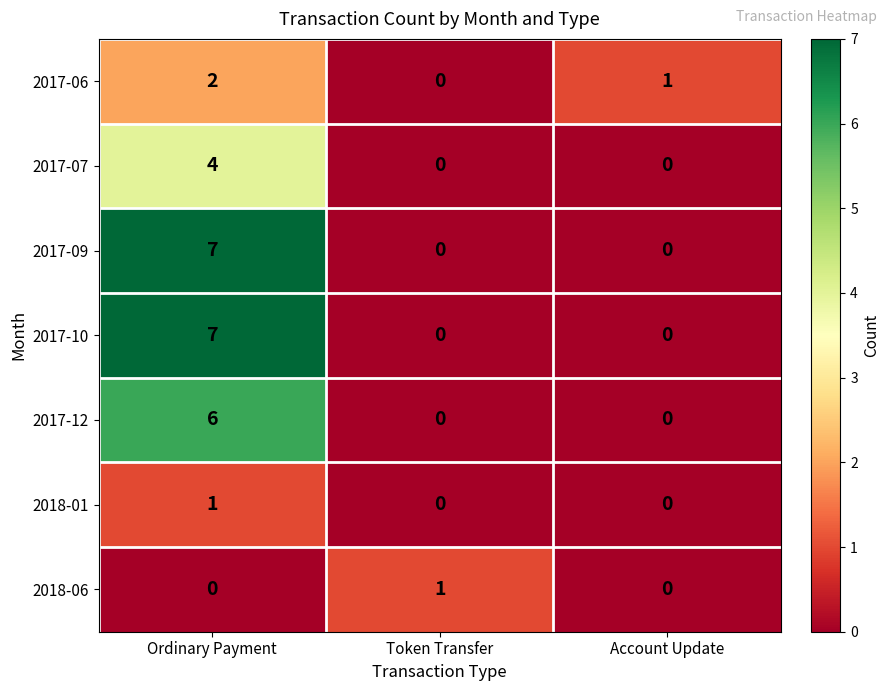

What is the greatest value displayed?

7